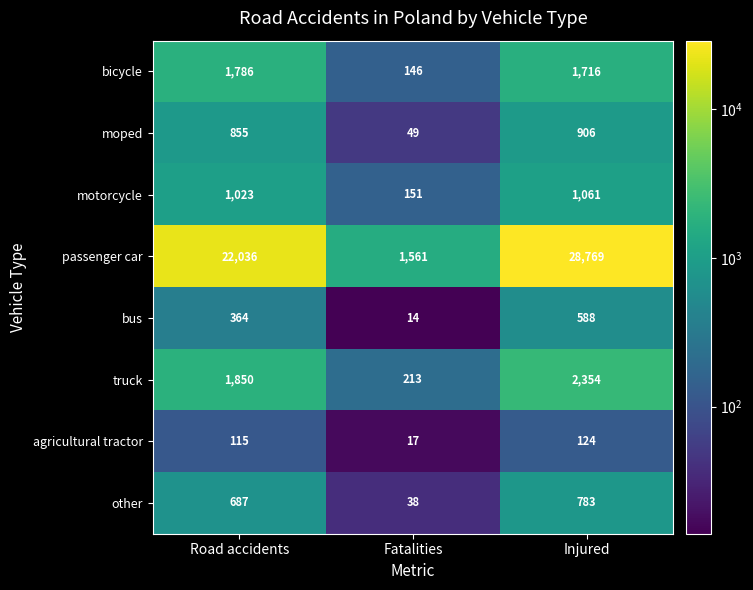

At which category is the sum across all series the highest?

Injured